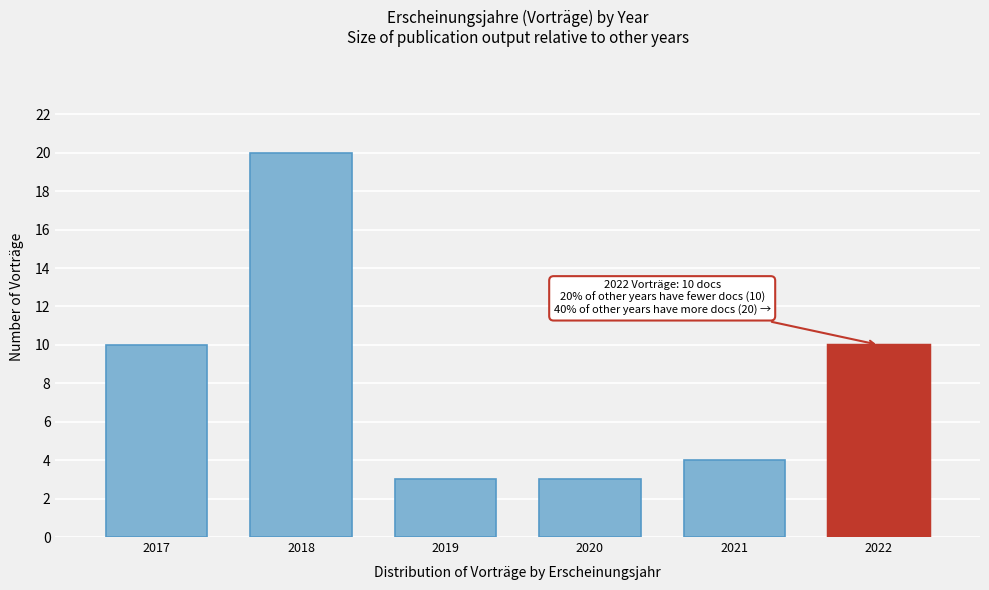

Reading left to right, what are all the values shown in this chart?

10	20	3	3	4	10